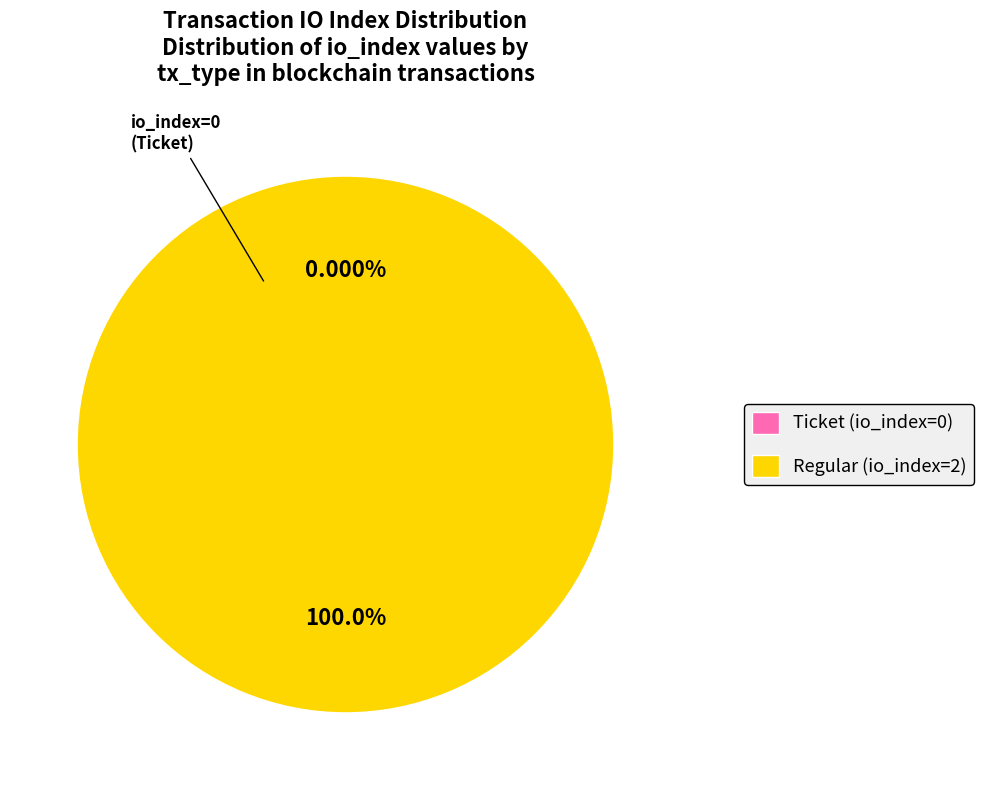

To the nearest percent, what is the difference between the largest and smallest slice percentages?

100%